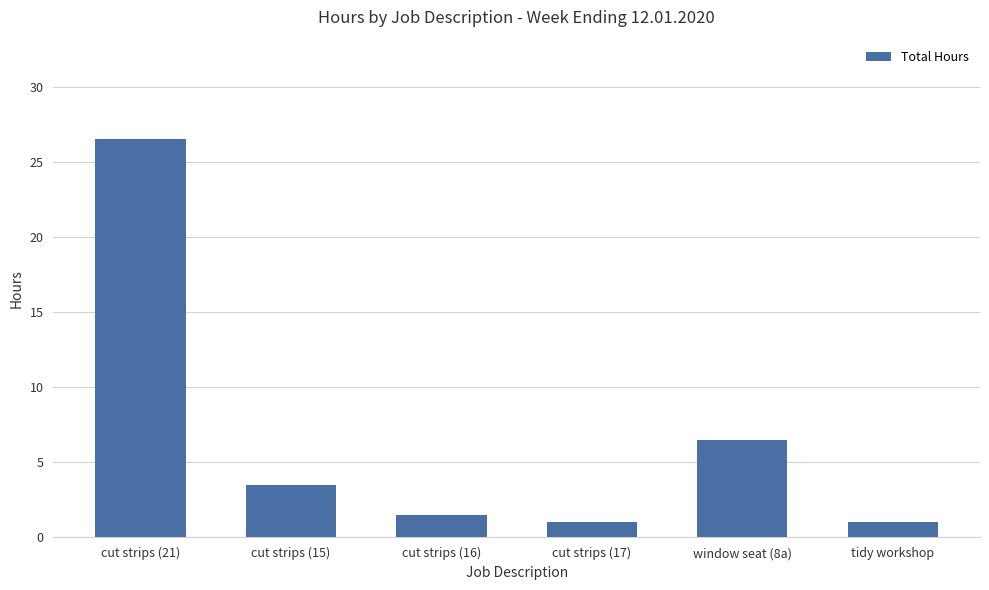

Approximately how many times larger is the value at cut strips (17) compared to tidy workshop?

1.0